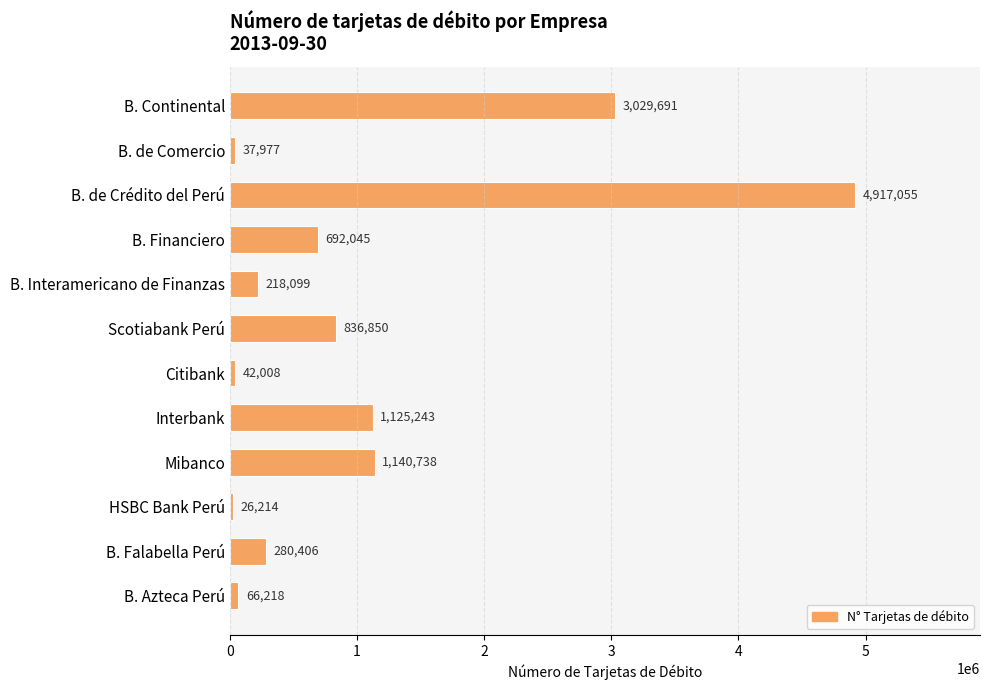

How many bars are there in total?

12